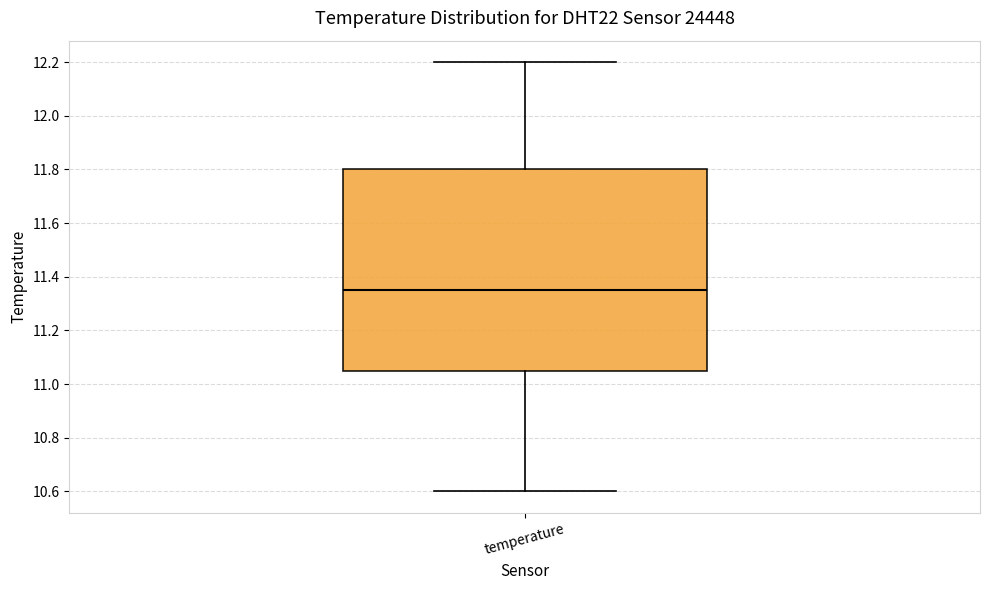

Transcribe this box plot: give where the median line is, the range the box spans, and where the two whiskers end, as read against the y-axis. The values are not printed on the chart, so give them approximately, as read against the axis.

median 11.36, box 11.06 to 11.80, whiskers 10.60 to 12.20